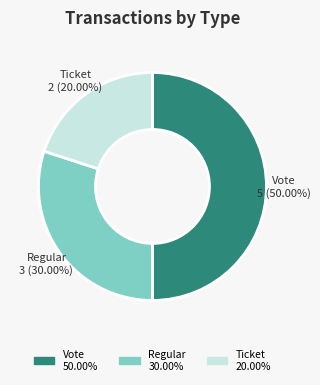

How many segments does this pie chart have?

3